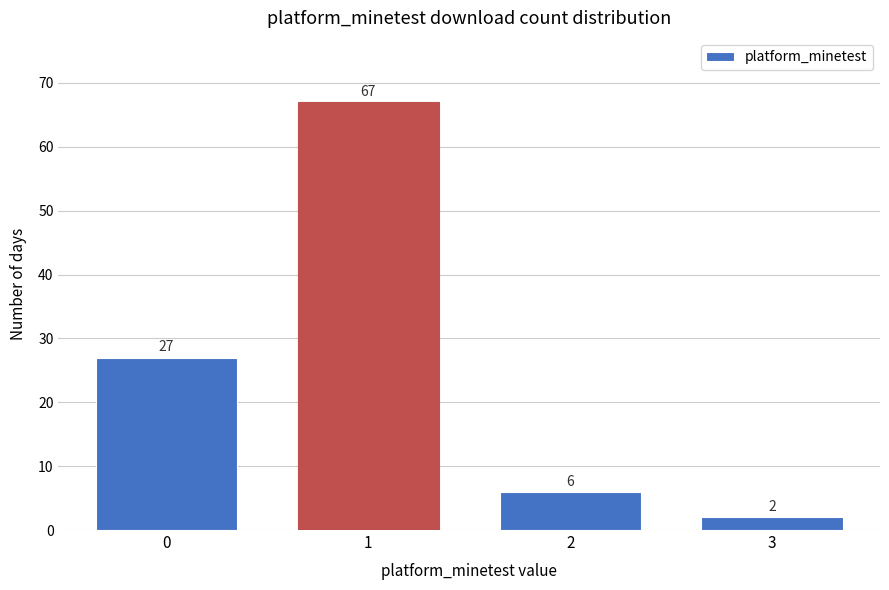

Reading right to left, transcribe all the data shown in this chart.

2	6	67	27